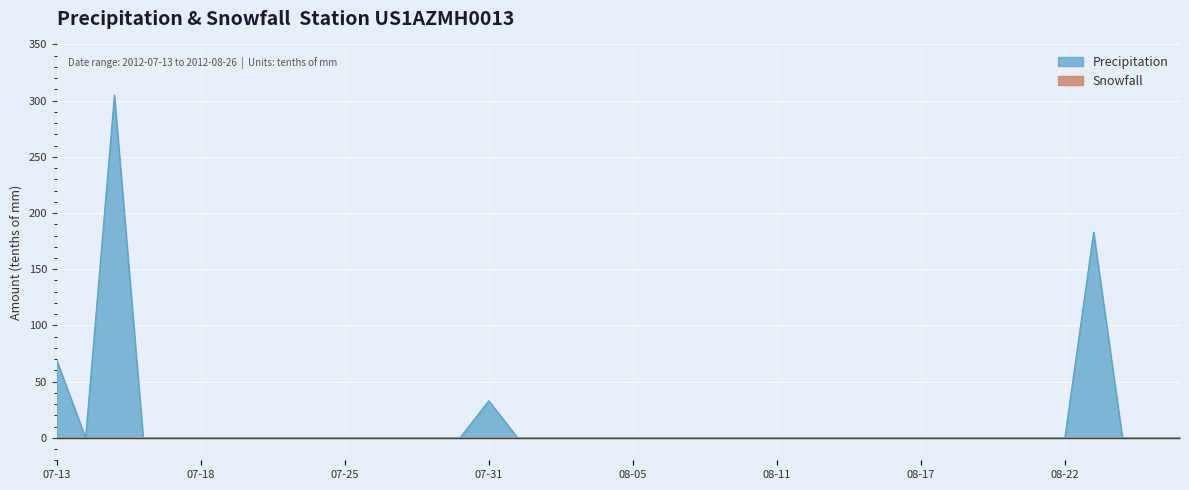

Which category has the highest value across all series?

2012-07-15